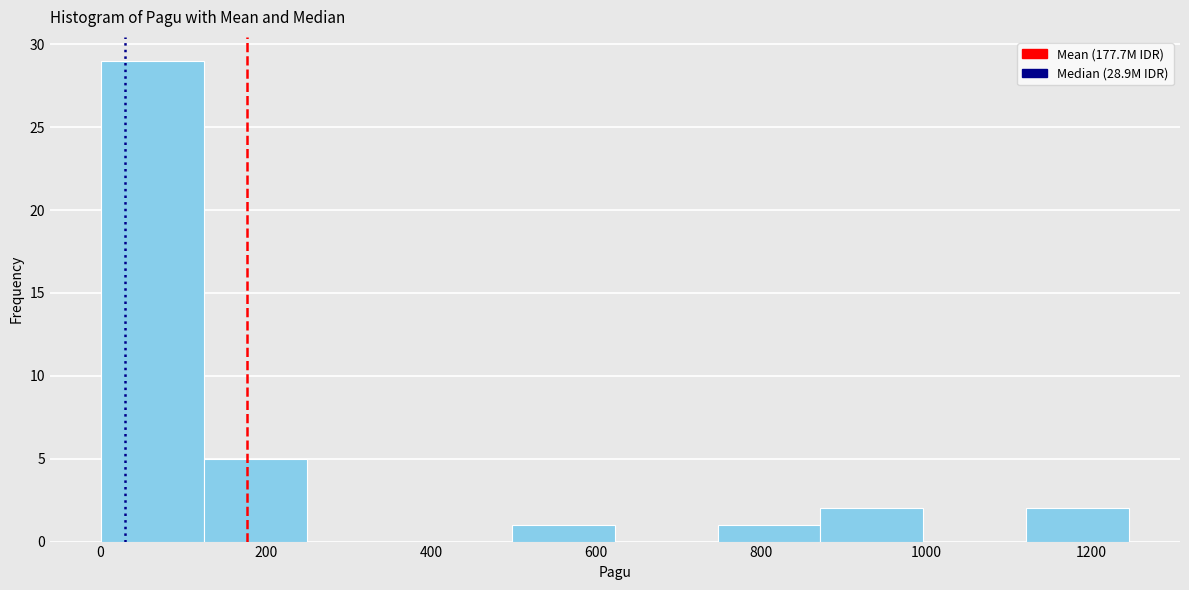

Which range on the x-axis has the tallest bar?

0 to 120